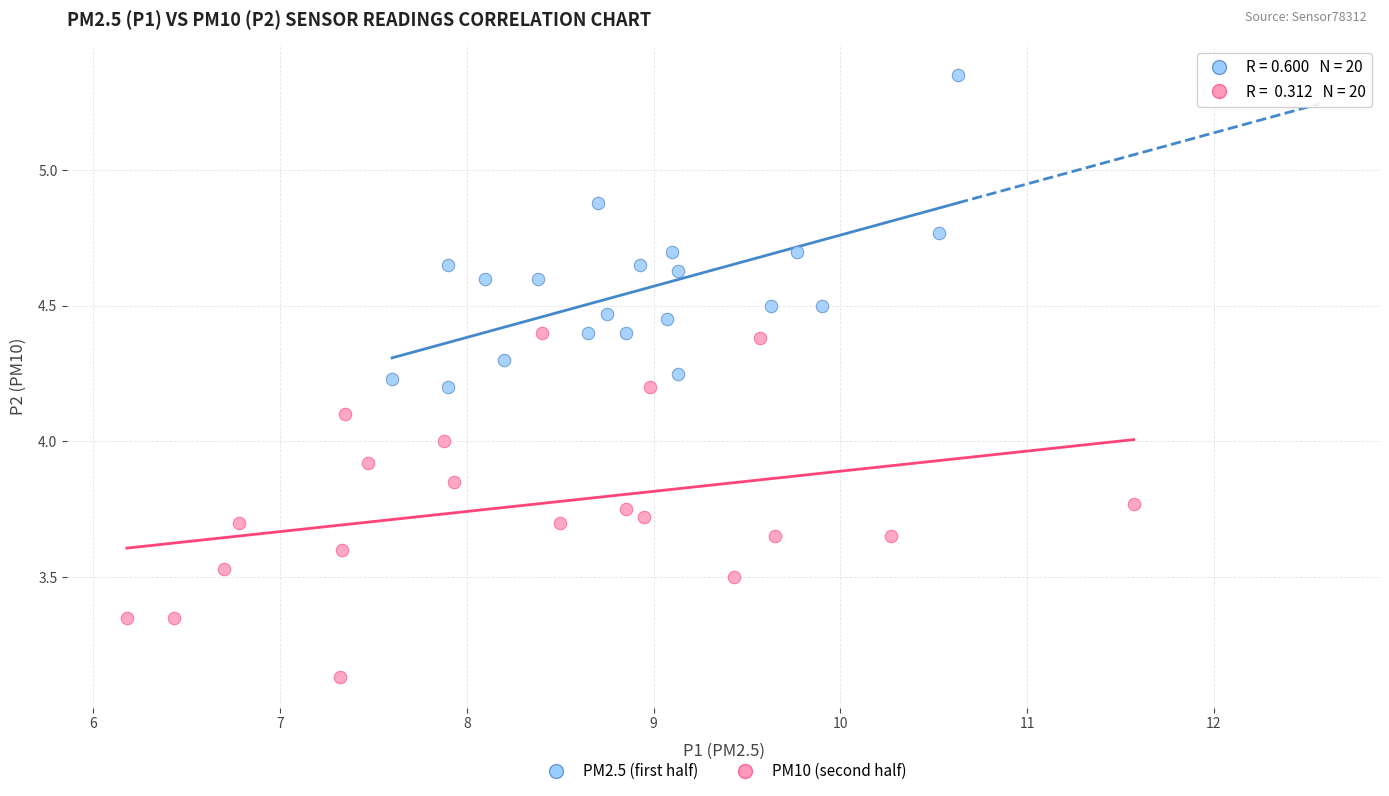

Which series reaches the minimum Y coordinate?

PM10 (second half)